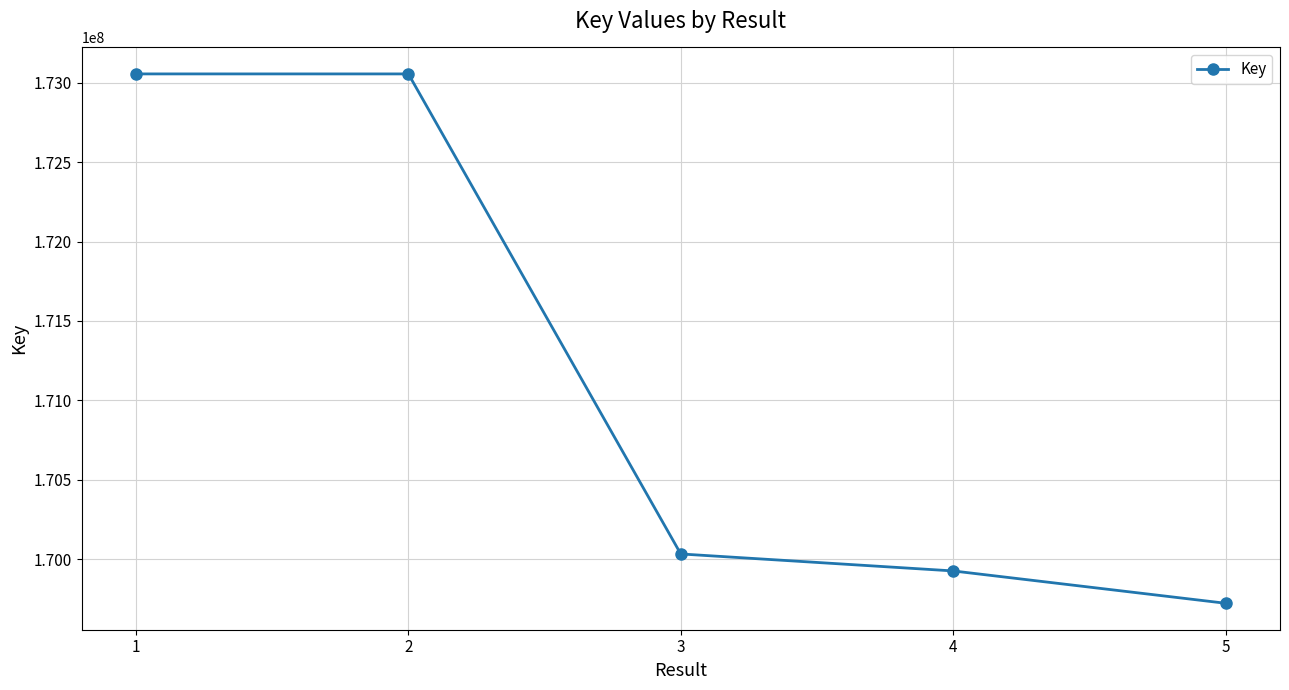

The value at 1 is 305014958. True or false?

False